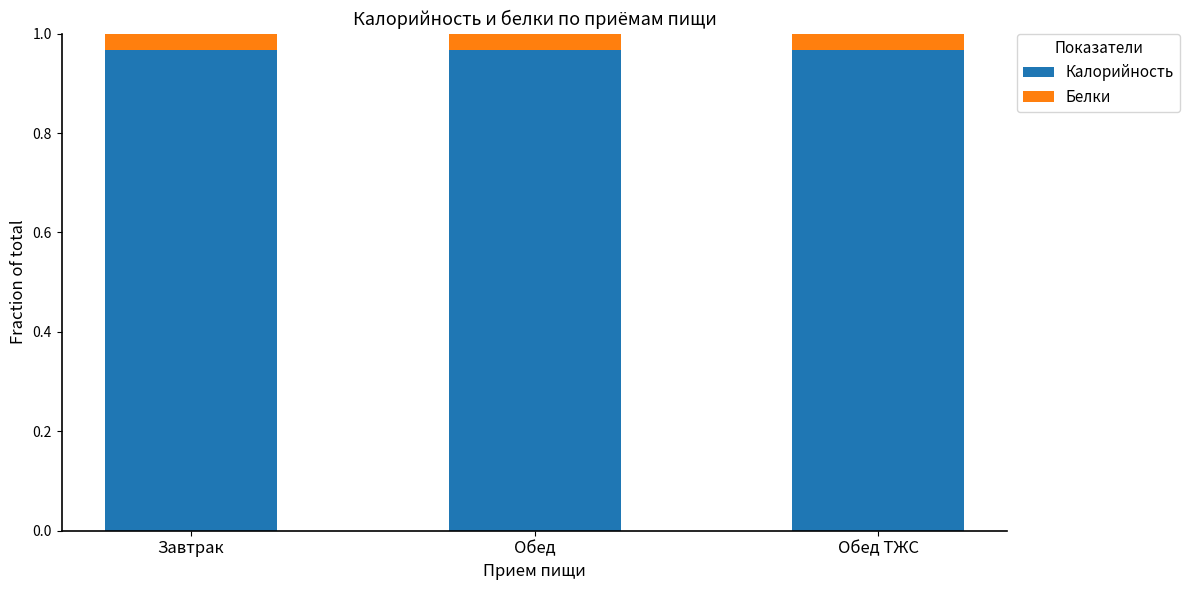

Does the chart contain any negative values?

No